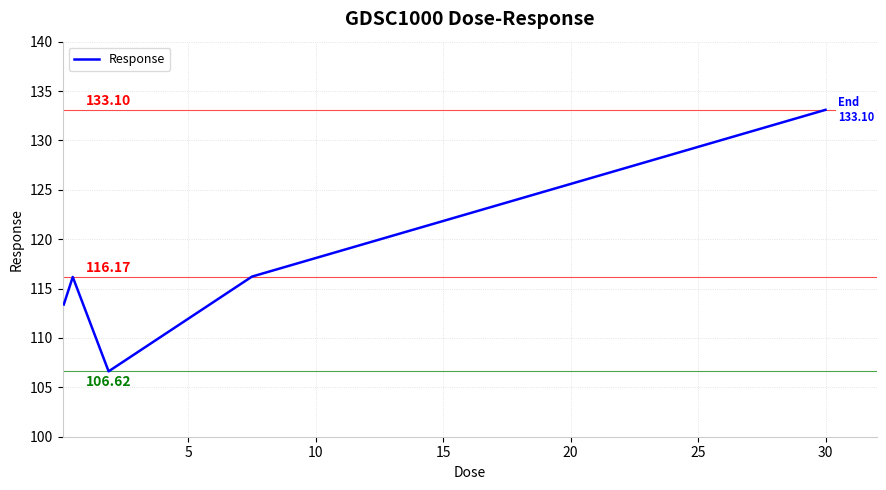

What is the difference between the maximum and minimum values?

26.5